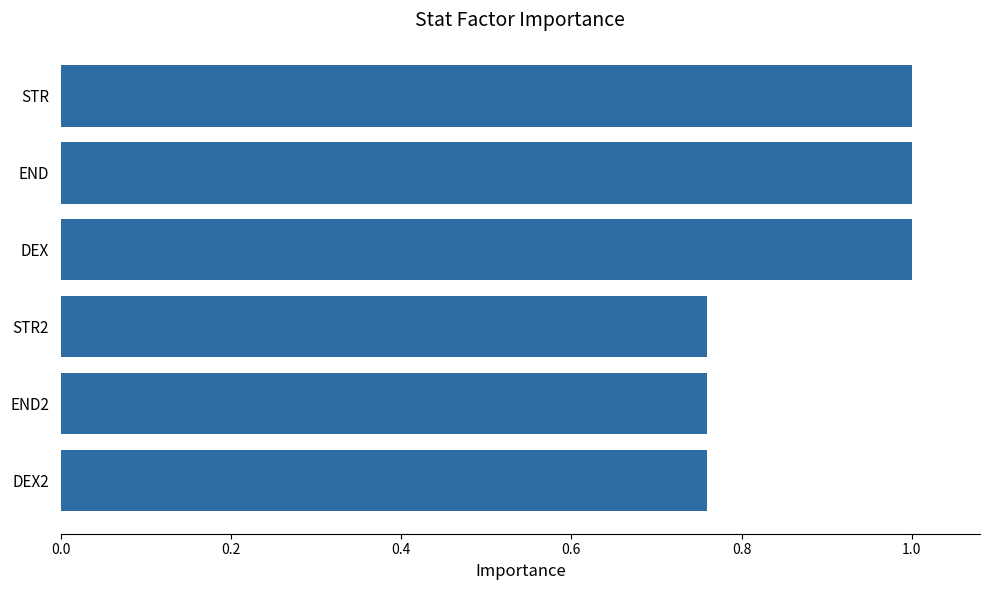

What is the maximum value shown in the chart?

1.0